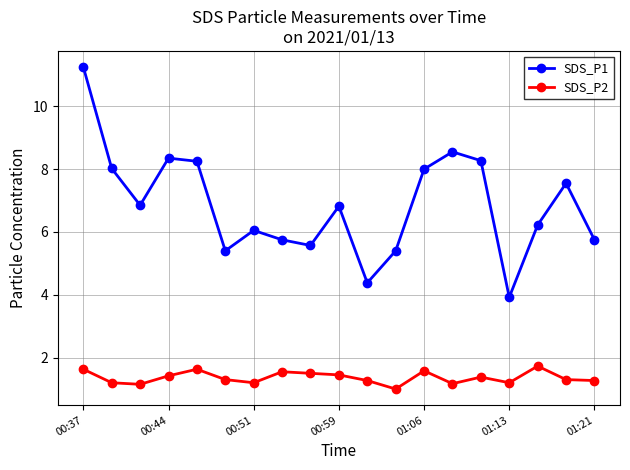

Rank the series by their maximum value, from highest to lowest.

SDS_P1, SDS_P2